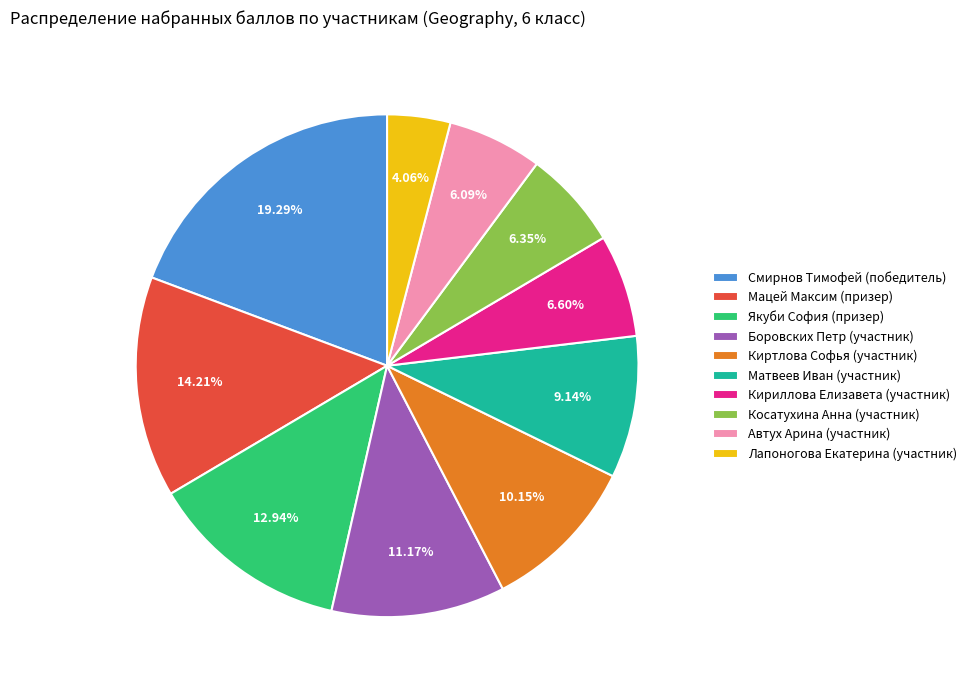

Which slice is the largest?

Смирнов Тимофей (победитель)